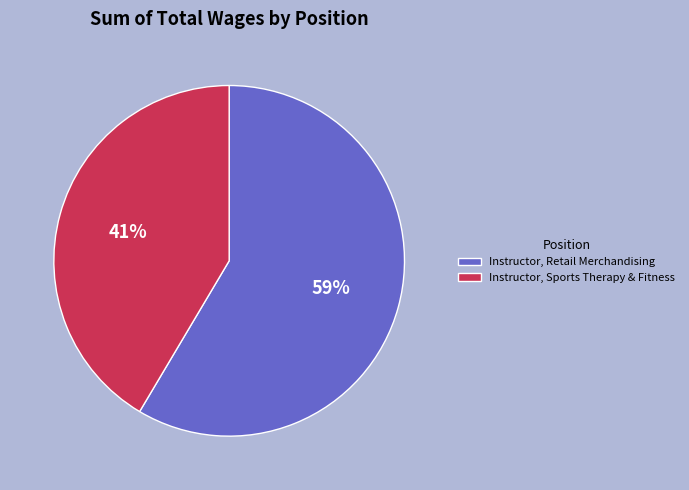

Does Instructor, Sports Therapy & Fitness account for over 50% of the chart?

No